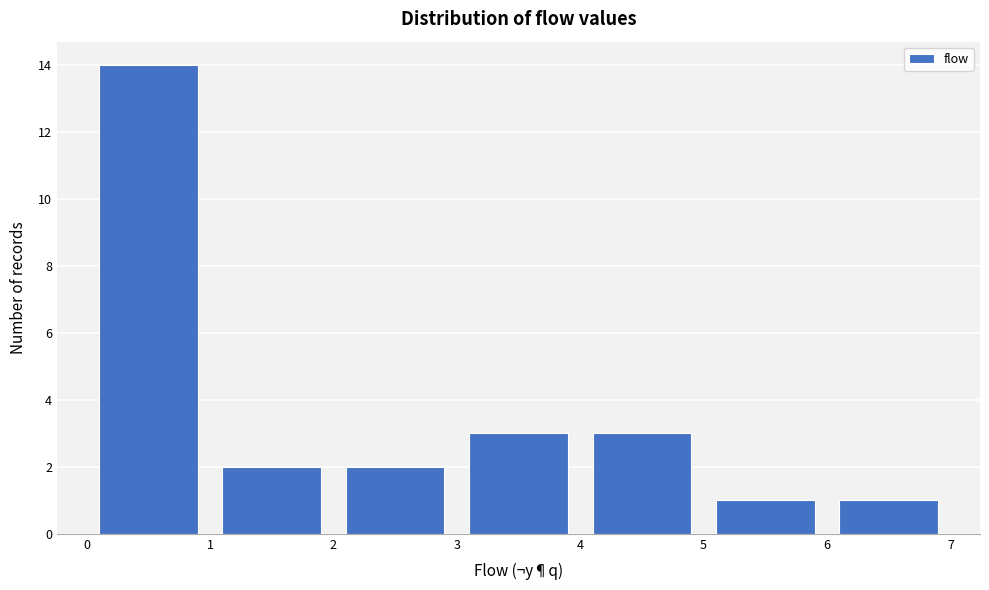

Reading left to right, transcribe this chart: for each bar, give the range it covers on the x-axis and its height. The values are not printed on the chart, so give them approximately, as read against the axis.

0 to 1: 14
1 to 2: 2
2 to 3: 2
3 to 4: 3
4 to 5: 3
5 to 6: 1
6 to 7: 1